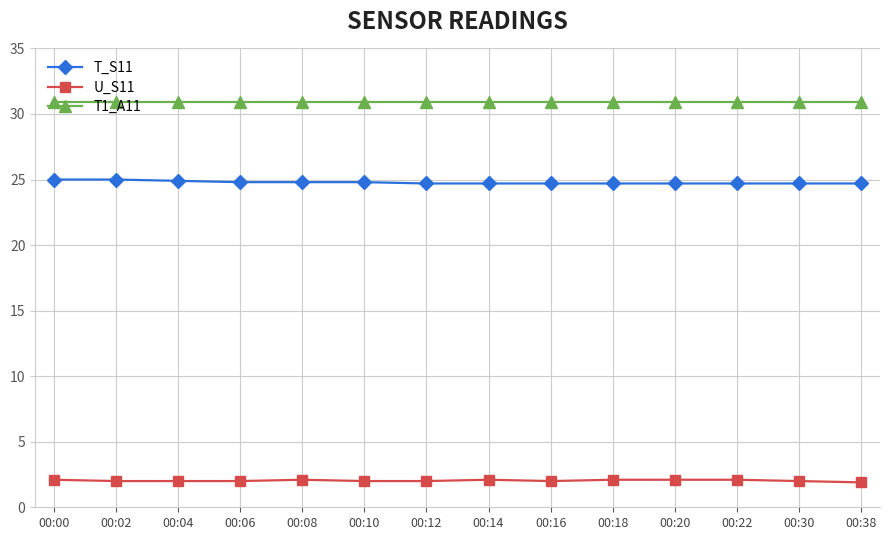

What is the sum of the U_S11 values at 00:04 and 00:18?

4.1